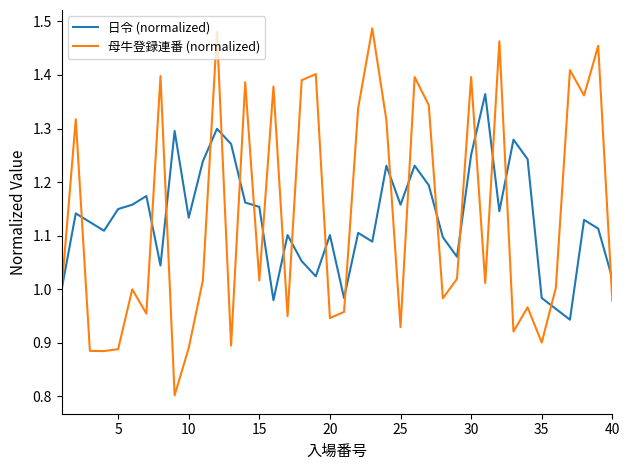

What is the minimum value shown in the chart?

0.8